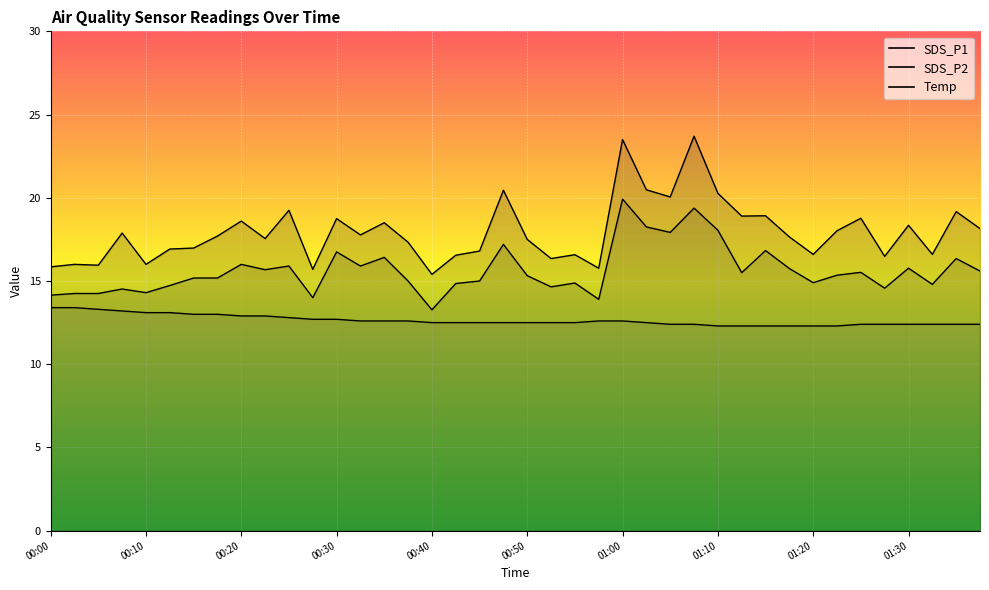

Which series has the largest range (max minus min)?

SDS_P1